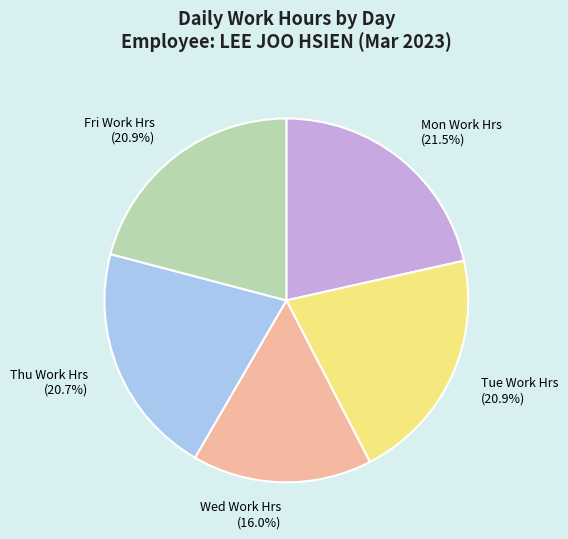

Between Mon Work Hrs (21.5%) and Fri Work Hrs (20.9%), which is larger?

Mon Work Hrs (21.5%)